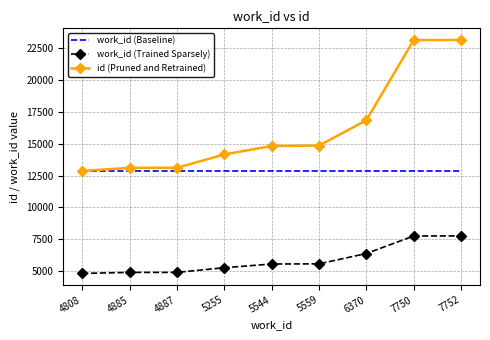

True or false: id (Pruned and Retrained) and work_id (Trained Sparsely) intersect in this chart.

False